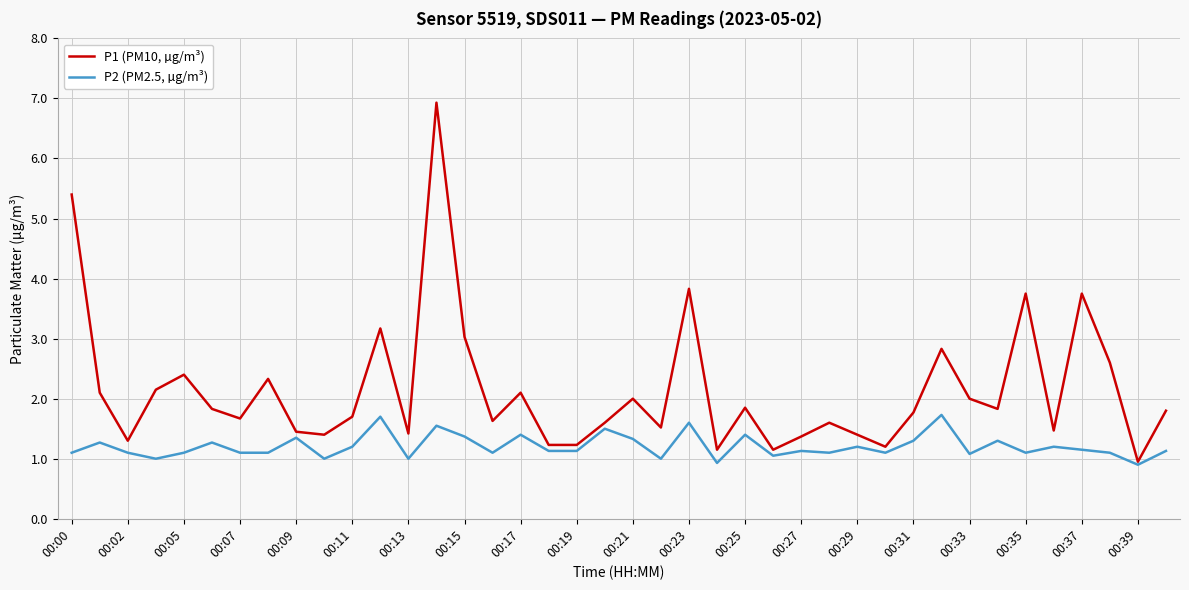

Which series has the largest range (max minus min)?

P1 (PM10, µg/m³)